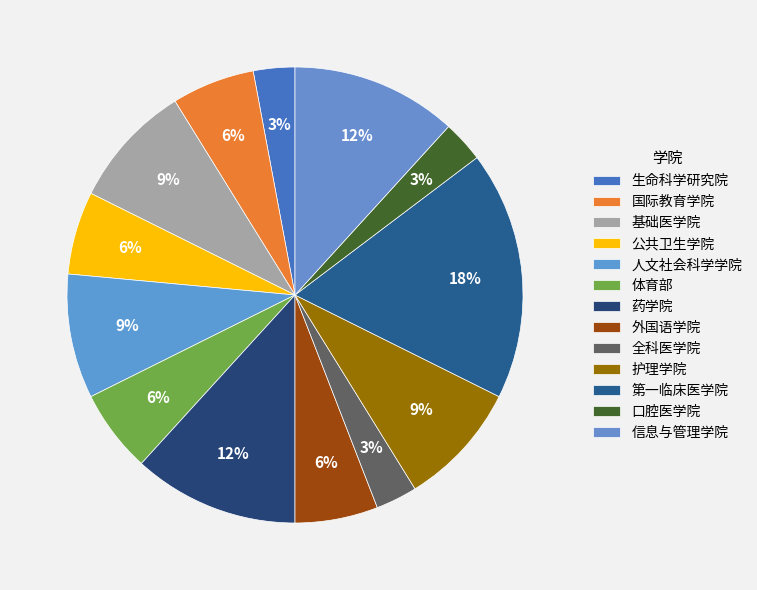

Is there any slice that represents more than half of the pie?

No